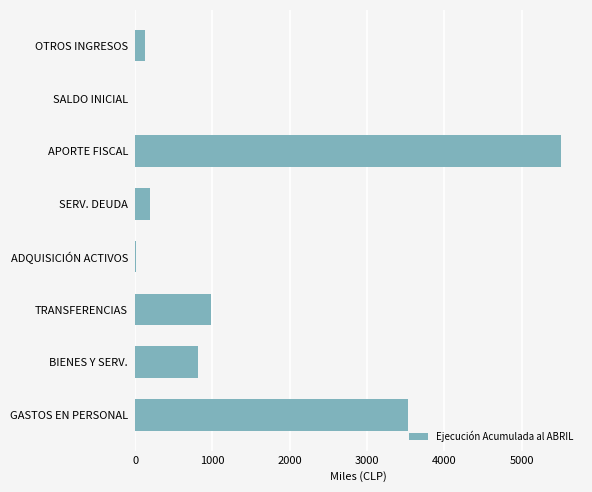

Where is the data nearest to the value 2754?

GASTOS EN PERSONAL